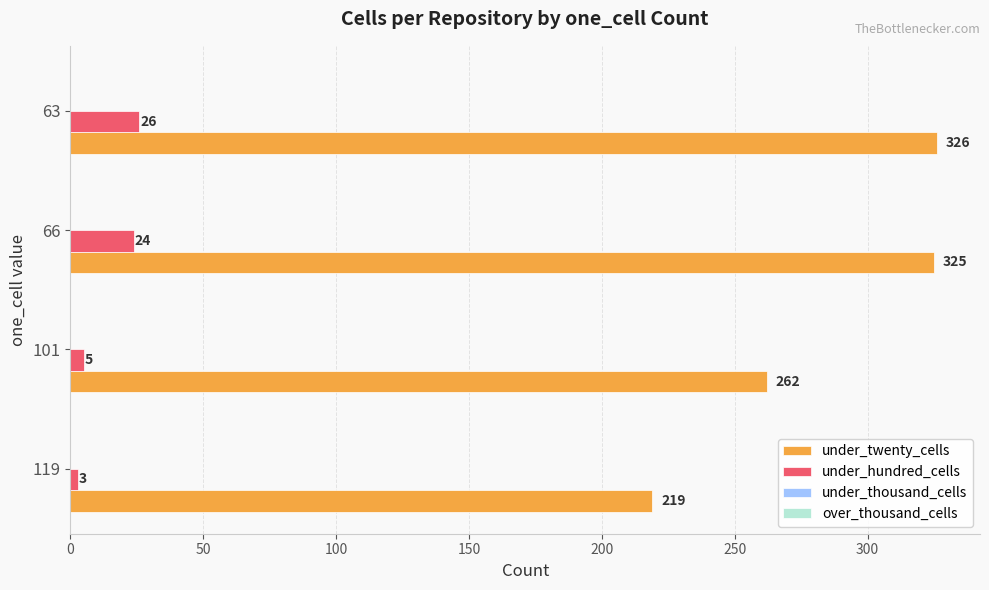

What is the sum of the under_twenty_cells values at 101 and 66?

587